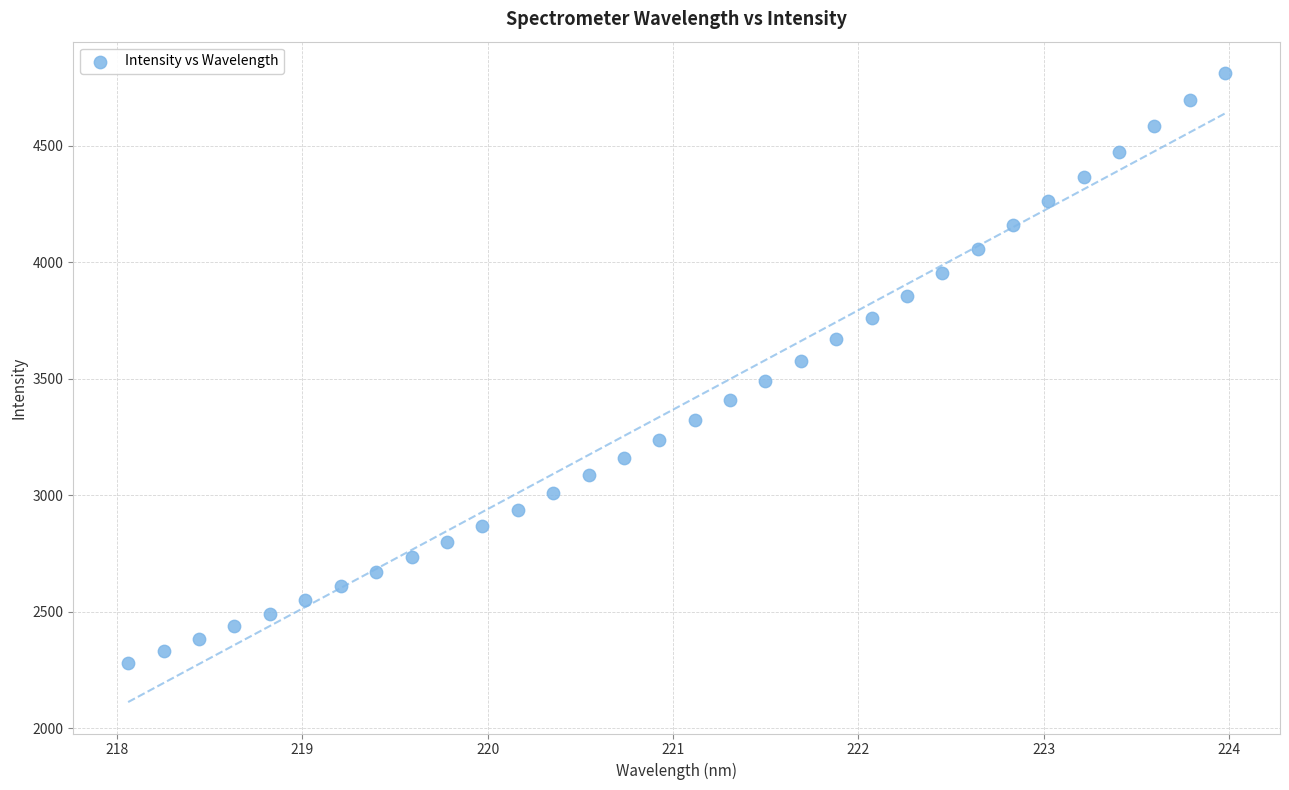

What is the range of X values (max minus min)?

5.9